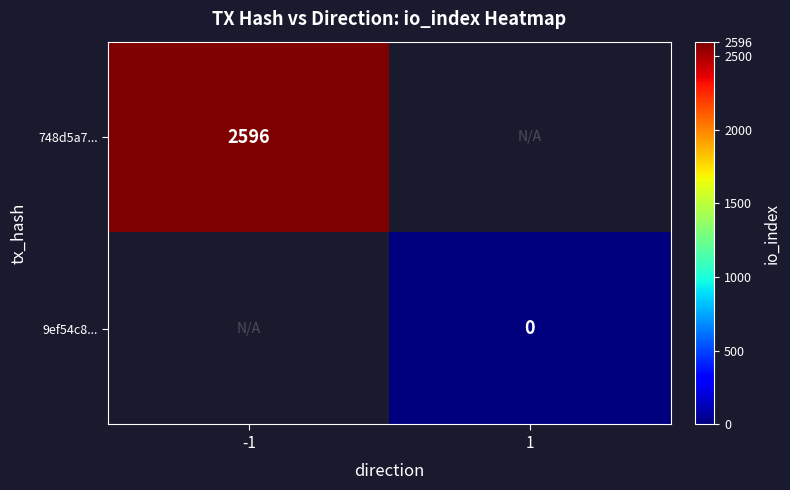

How many categories are shown in the chart?

2